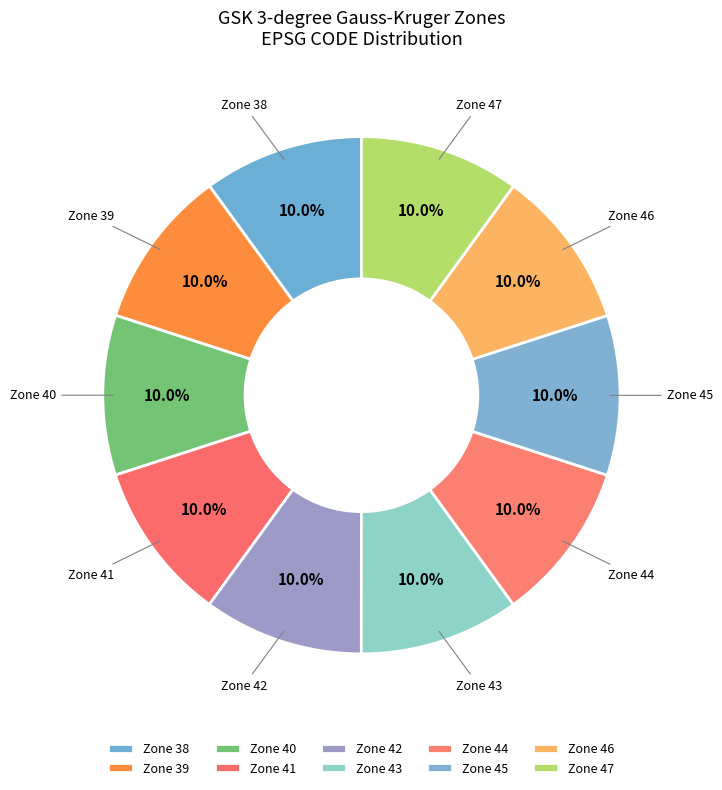

Is there a majority slice in this chart?

No